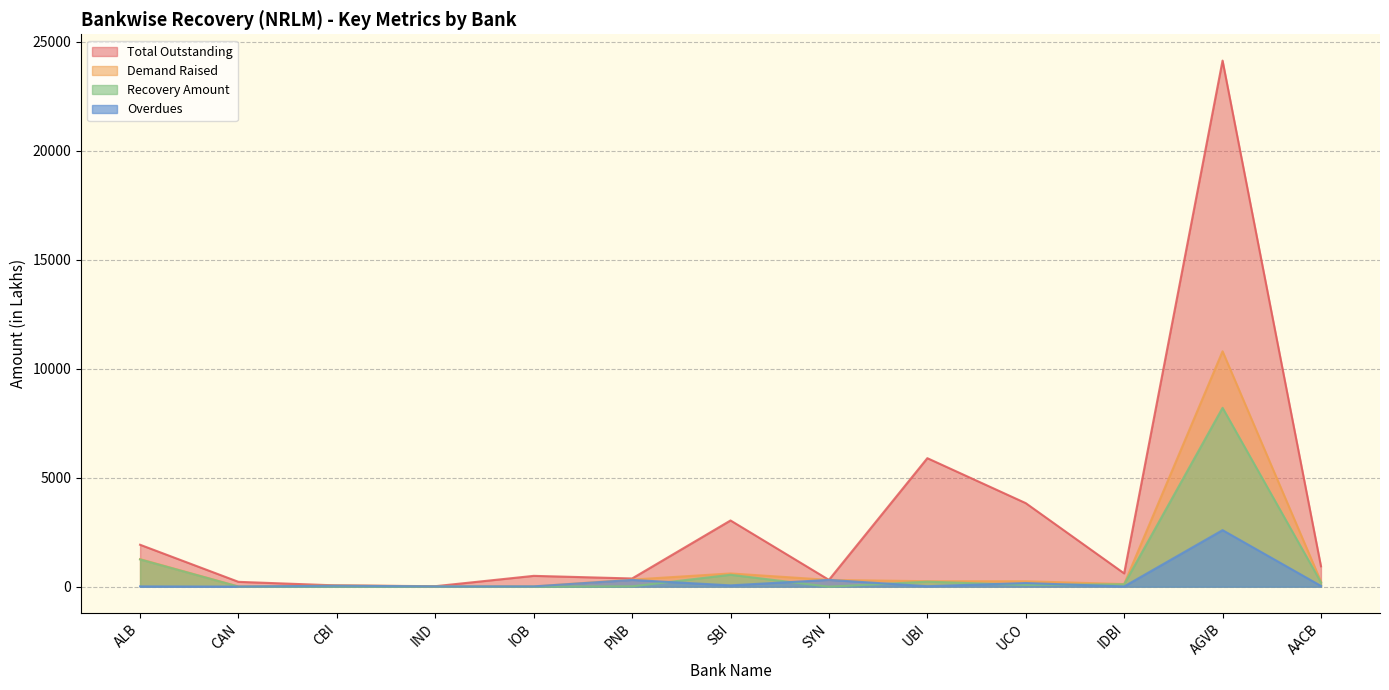

The Recovery Amount series shows -5573.9 at IOB. True or false?

False